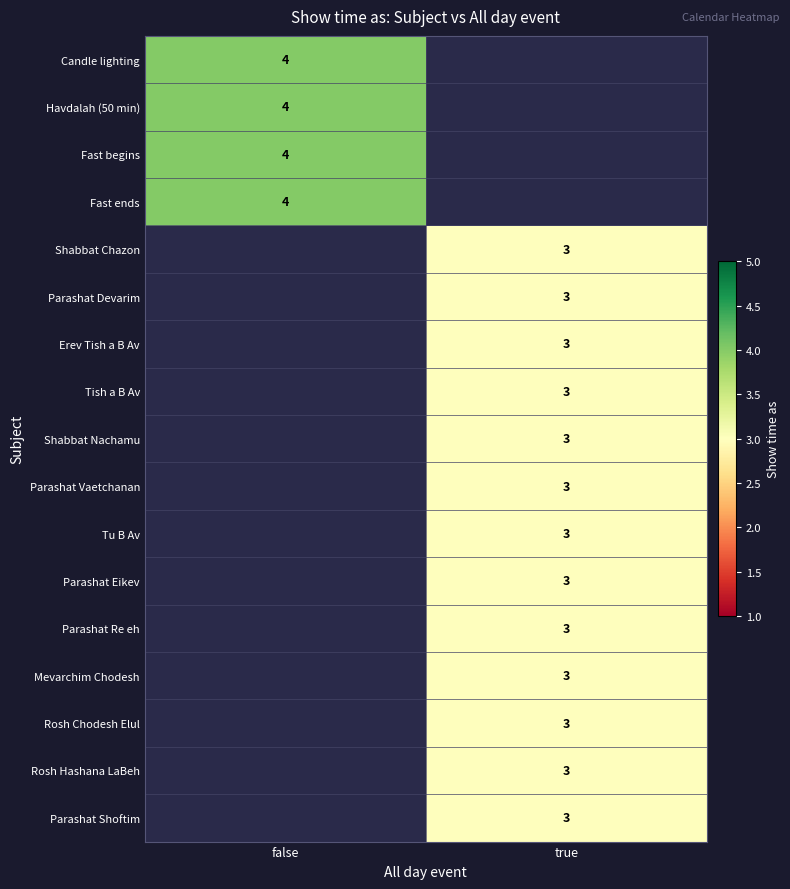

Is it true that Fast ends equals 6 at false?

False